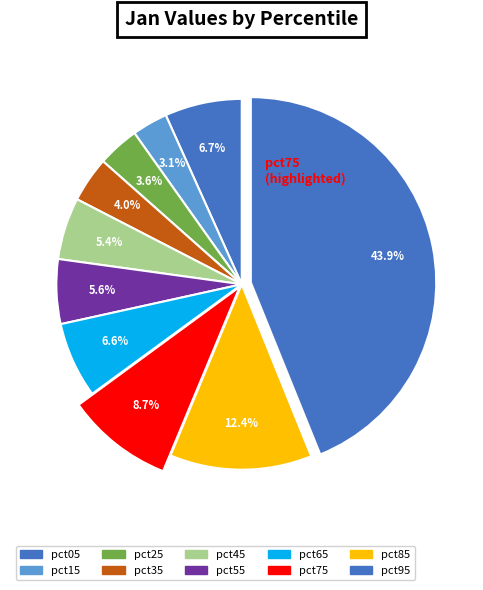

Which slice is the smallest?

pct15